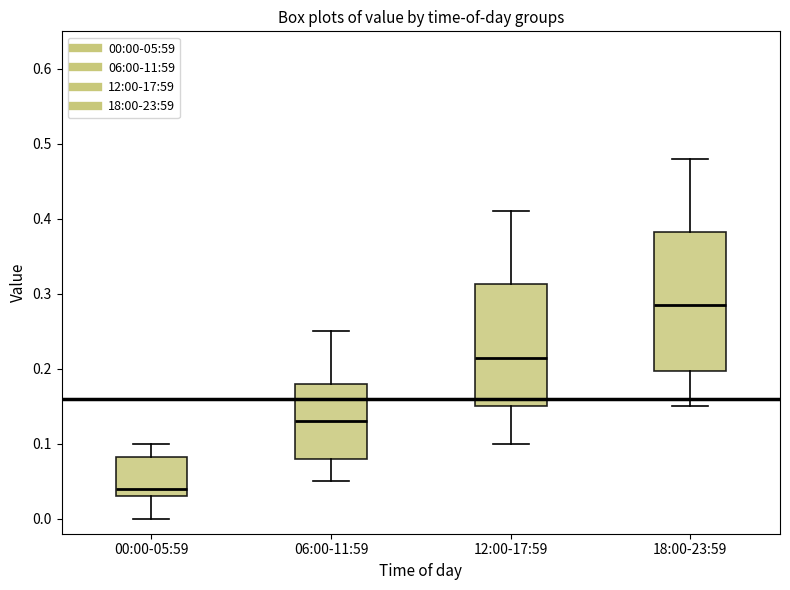

Comparing the boxes themselves (not the whiskers), which one is the tallest?

18:00-23:59